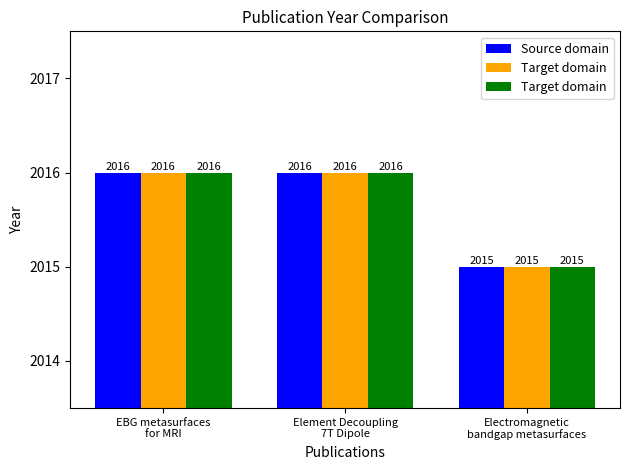

What is the average value of the Source domain series?

2016